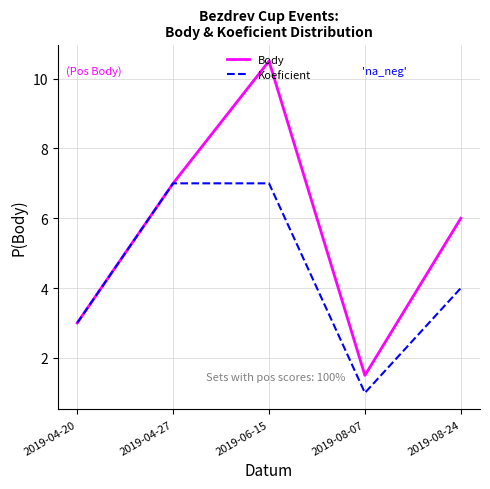

What position from the right is 2019-06-15?

3